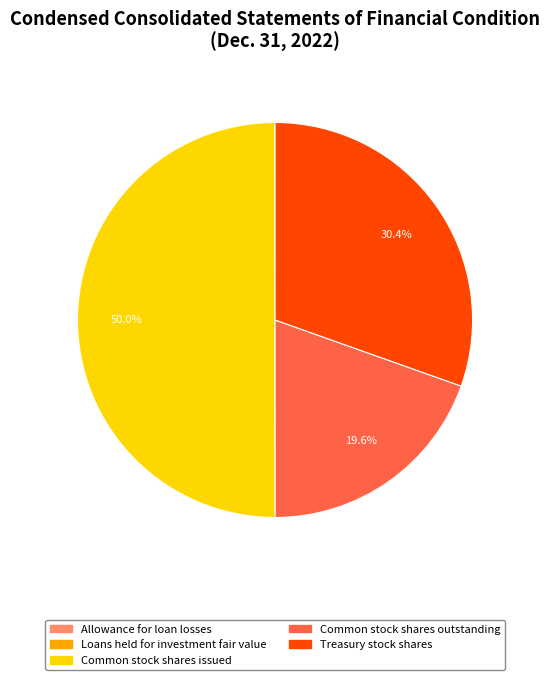

The Common stock shares outstanding slice represents 35% of the pie. True or false?

False